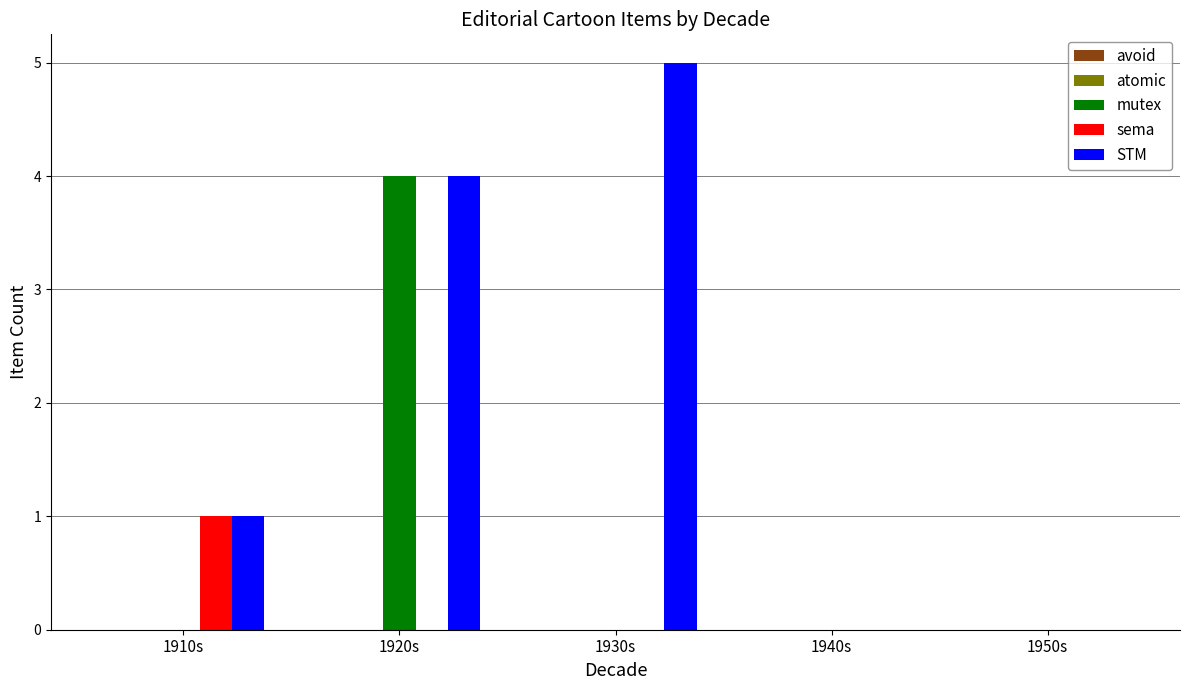

Is the value of STM at 1930s greater than the value of mutex at 1920s?

Yes